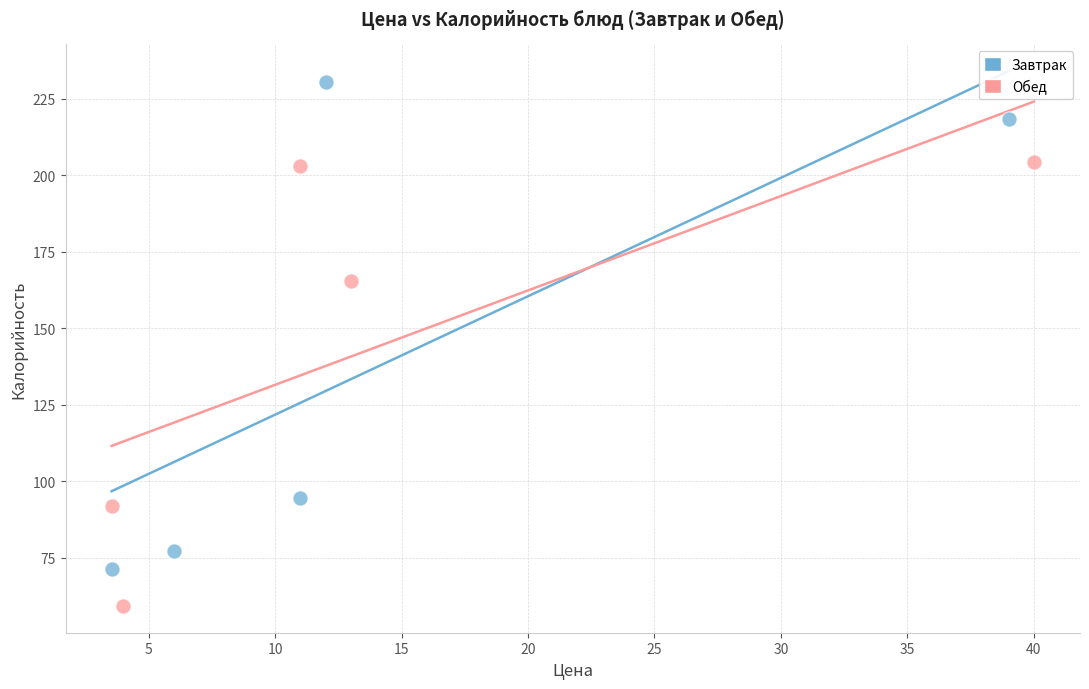

Which series contains the highest Y value?

Завтрак